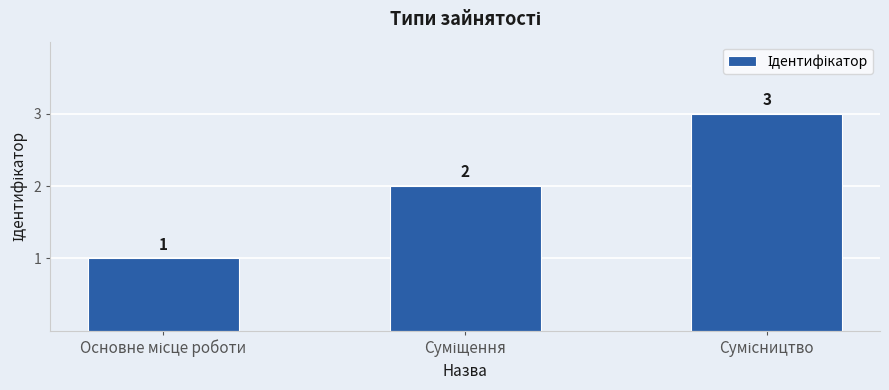

What is the sum of all values?

6